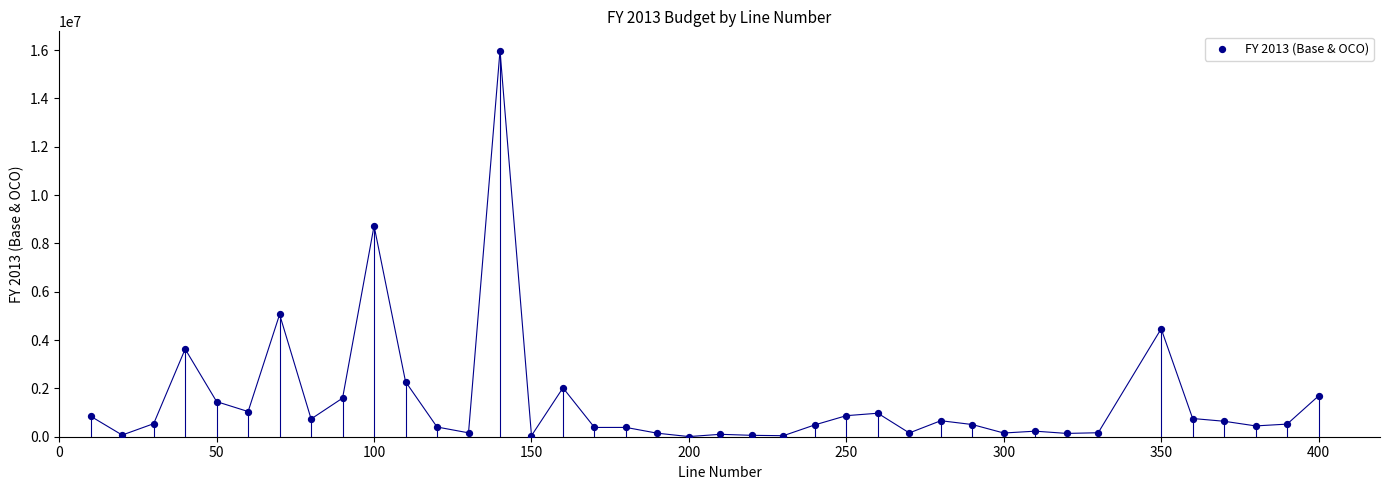

What Y value in the scatter plot is closest to 7992349?

8726710